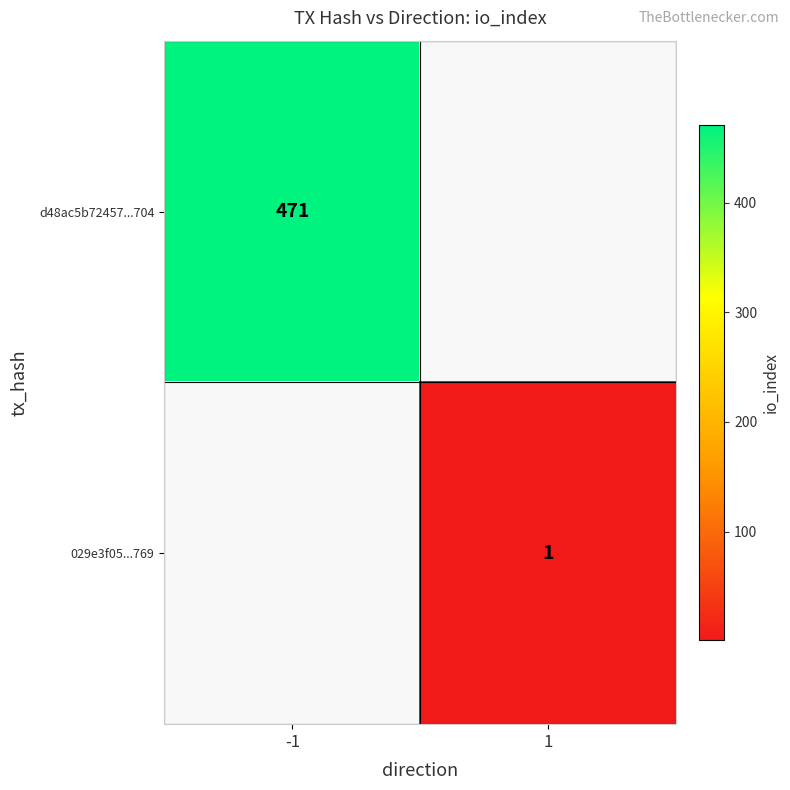

Is it true that d48ac5b72457...704 equals 471 at -1?

True